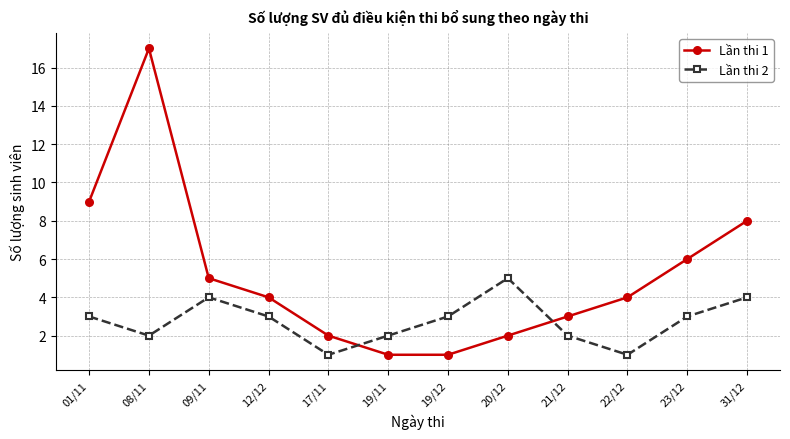

Reading left to right, transcribe all the data shown in this chart.

Lần thi 1: 9	17	5	4	2	1	1	2	3	4	6	8
Lần thi 2: 3	2	4	3	1	2	3	5	2	1	3	4